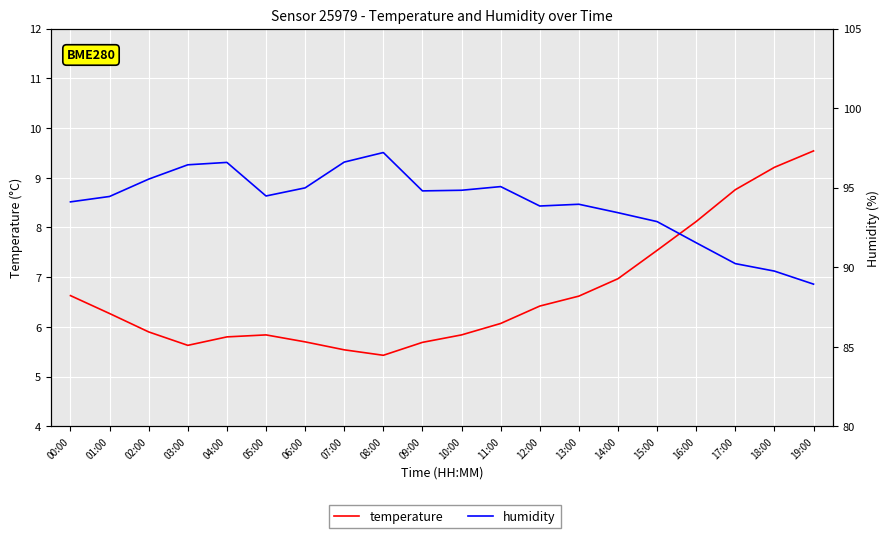

At which label is temperature closest to 7?

14:00